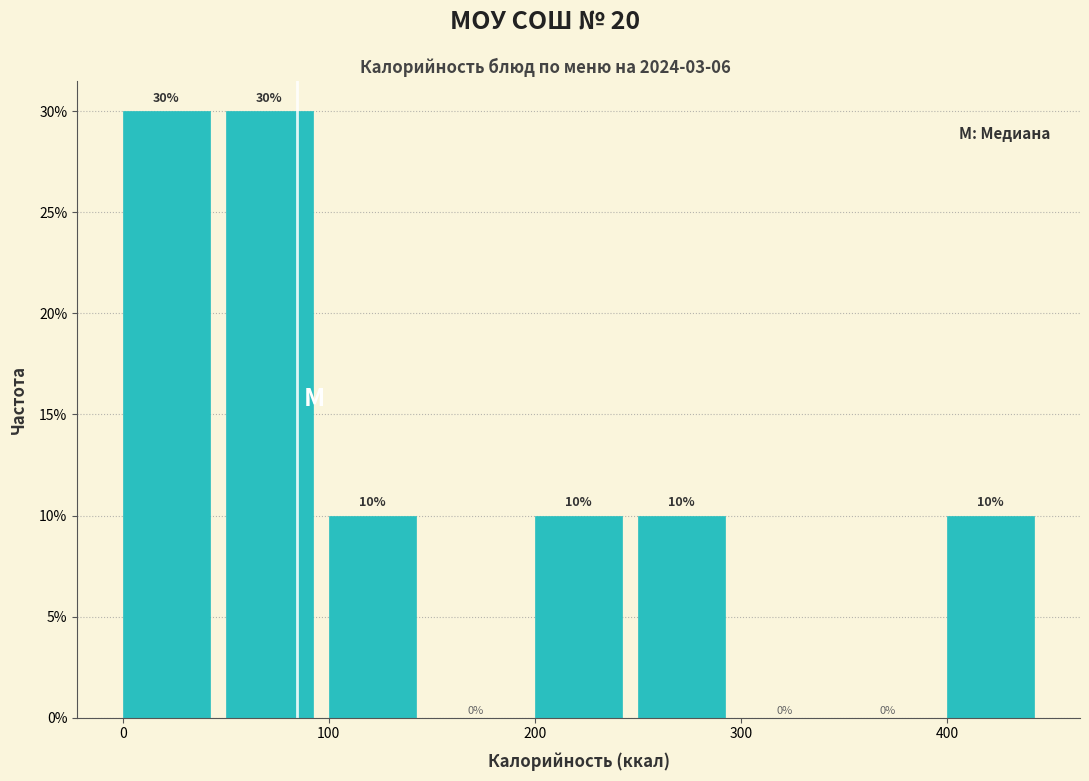

Reading left to right, list every bar in this chart as the range it spans on the x-axis followed by its height.

0 to 50: 30
50 to 100: 30
100 to 150: 10
150 to 200: 0
200 to 250: 10
250 to 300: 10
300 to 350: 0
350 to 400: 0
400 to 450: 10